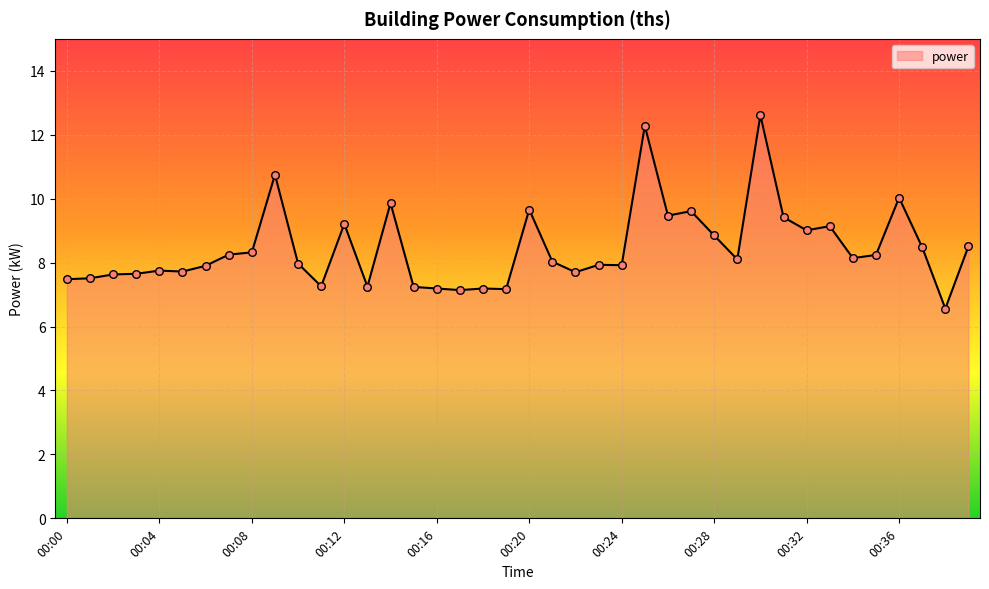

What is the smallest value displayed?

6.6